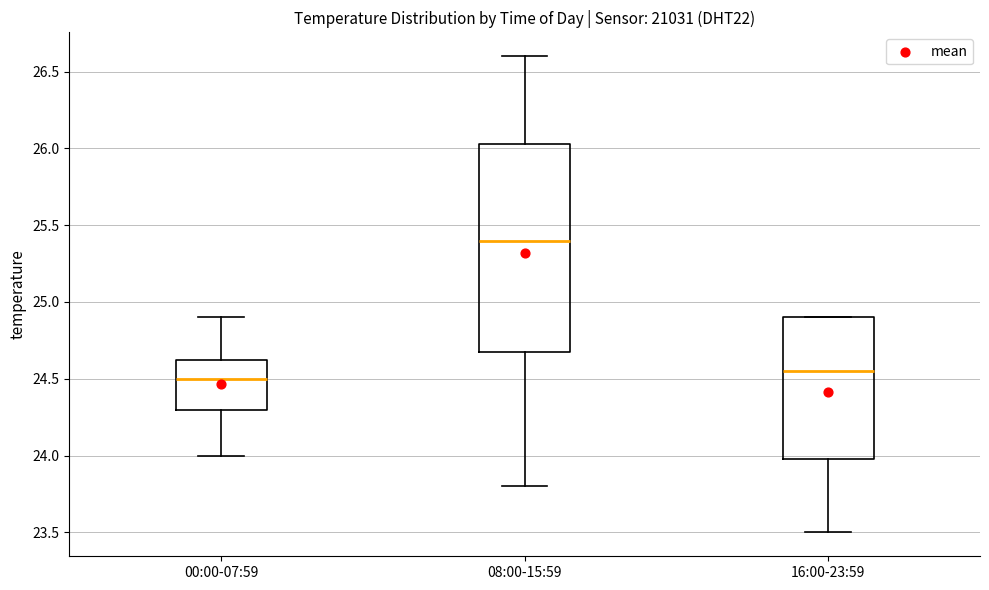

Which box has the highest median line?

08:00-15:59